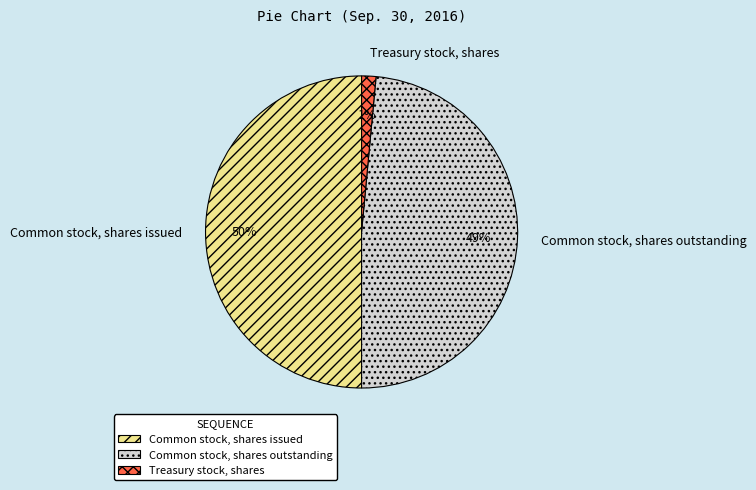

To the nearest percent, what is the difference between the largest and smallest slice percentages?

49%